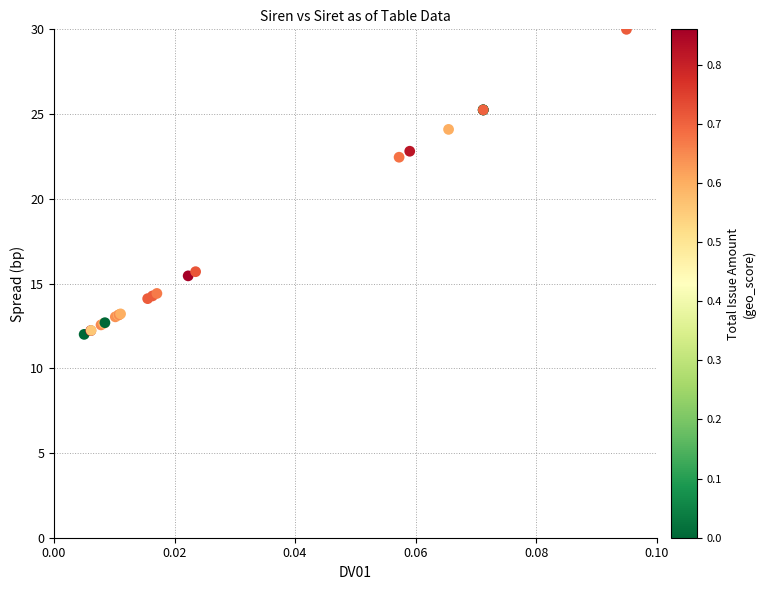

What Y value in the scatter plot is closest to 21?

22.5